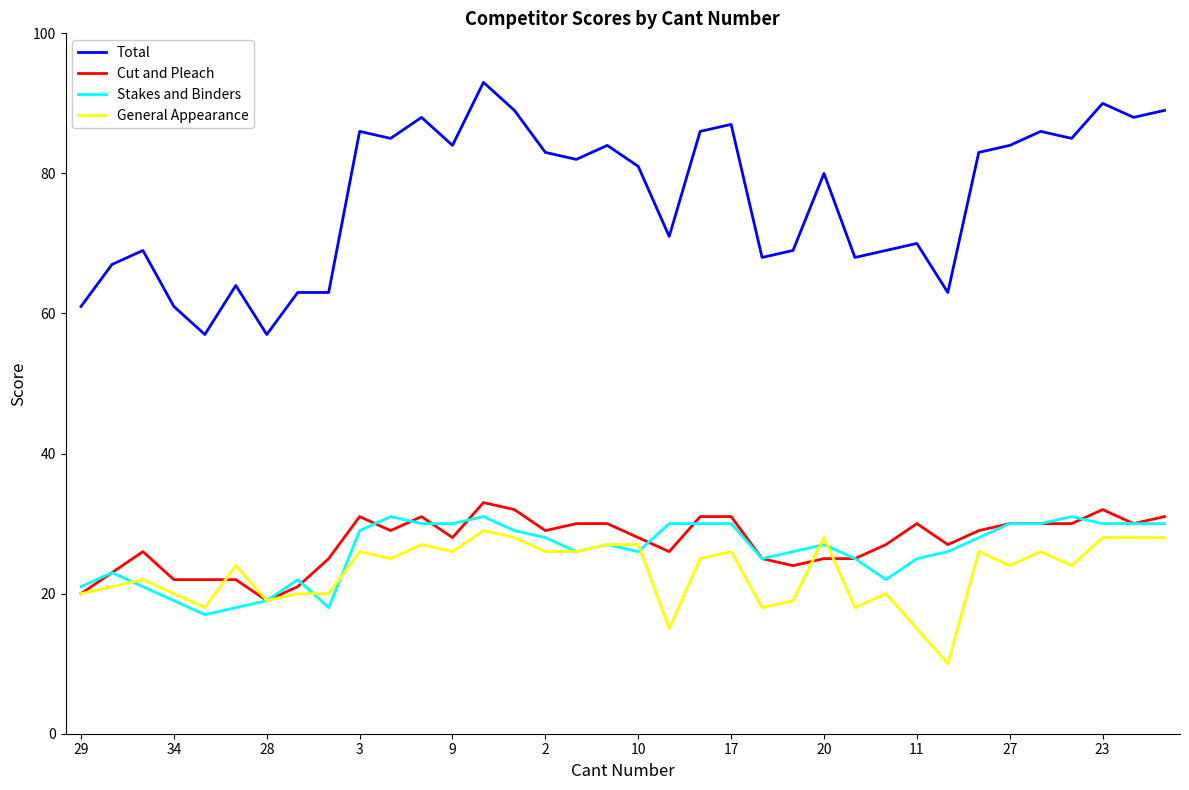

Which series has the largest total across all categories?

Total